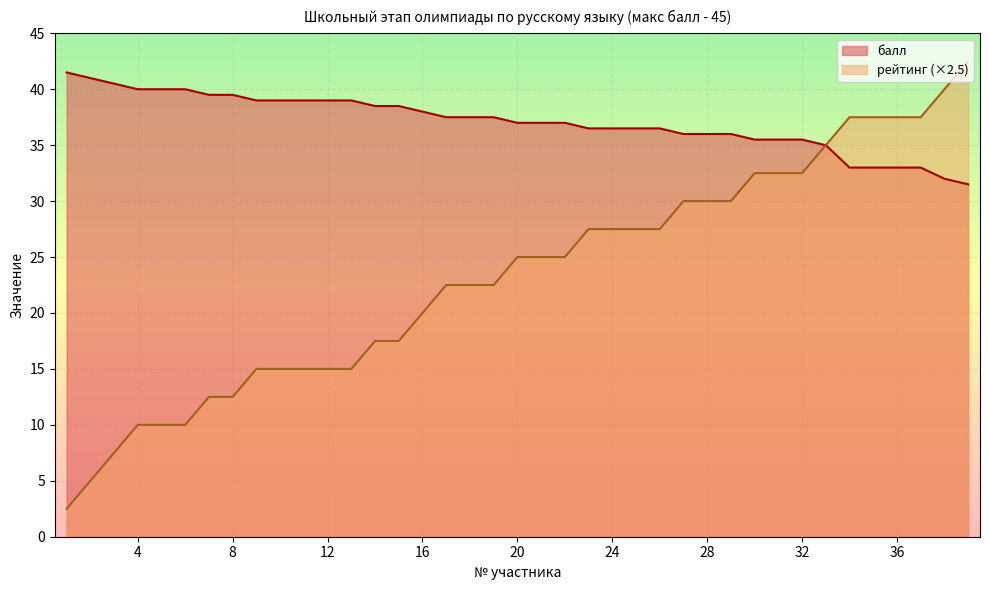

Which series has the largest total across all categories?

балл